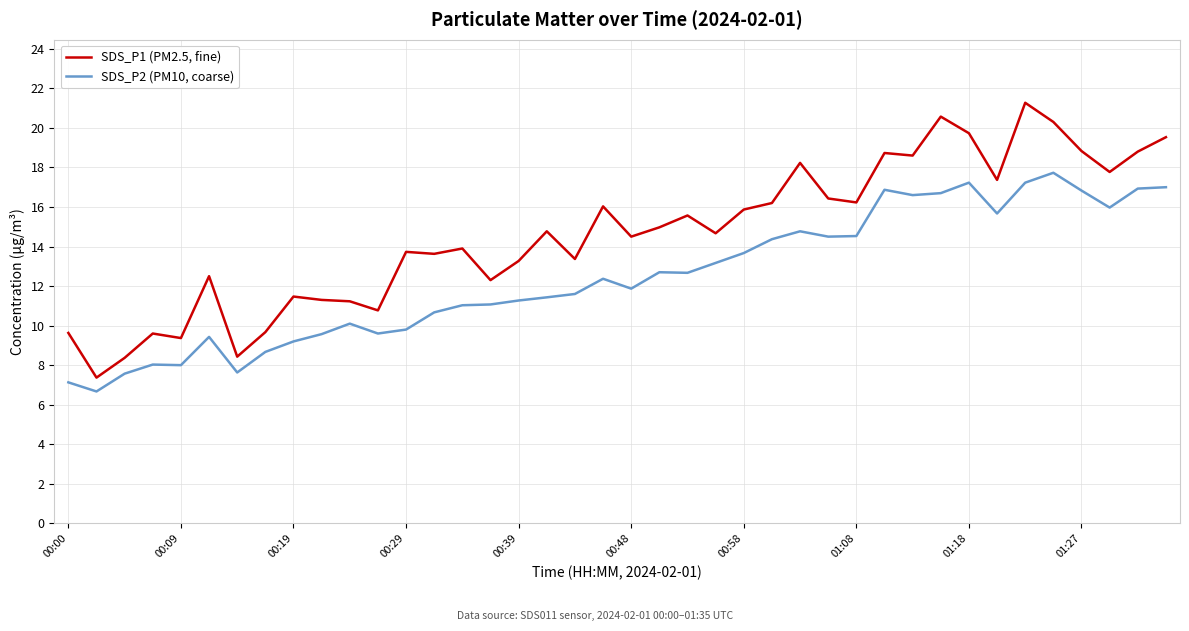

List the series in order of their overall mean, lowest first.

SDS_P2 (PM10, coarse), SDS_P1 (PM2.5, fine)